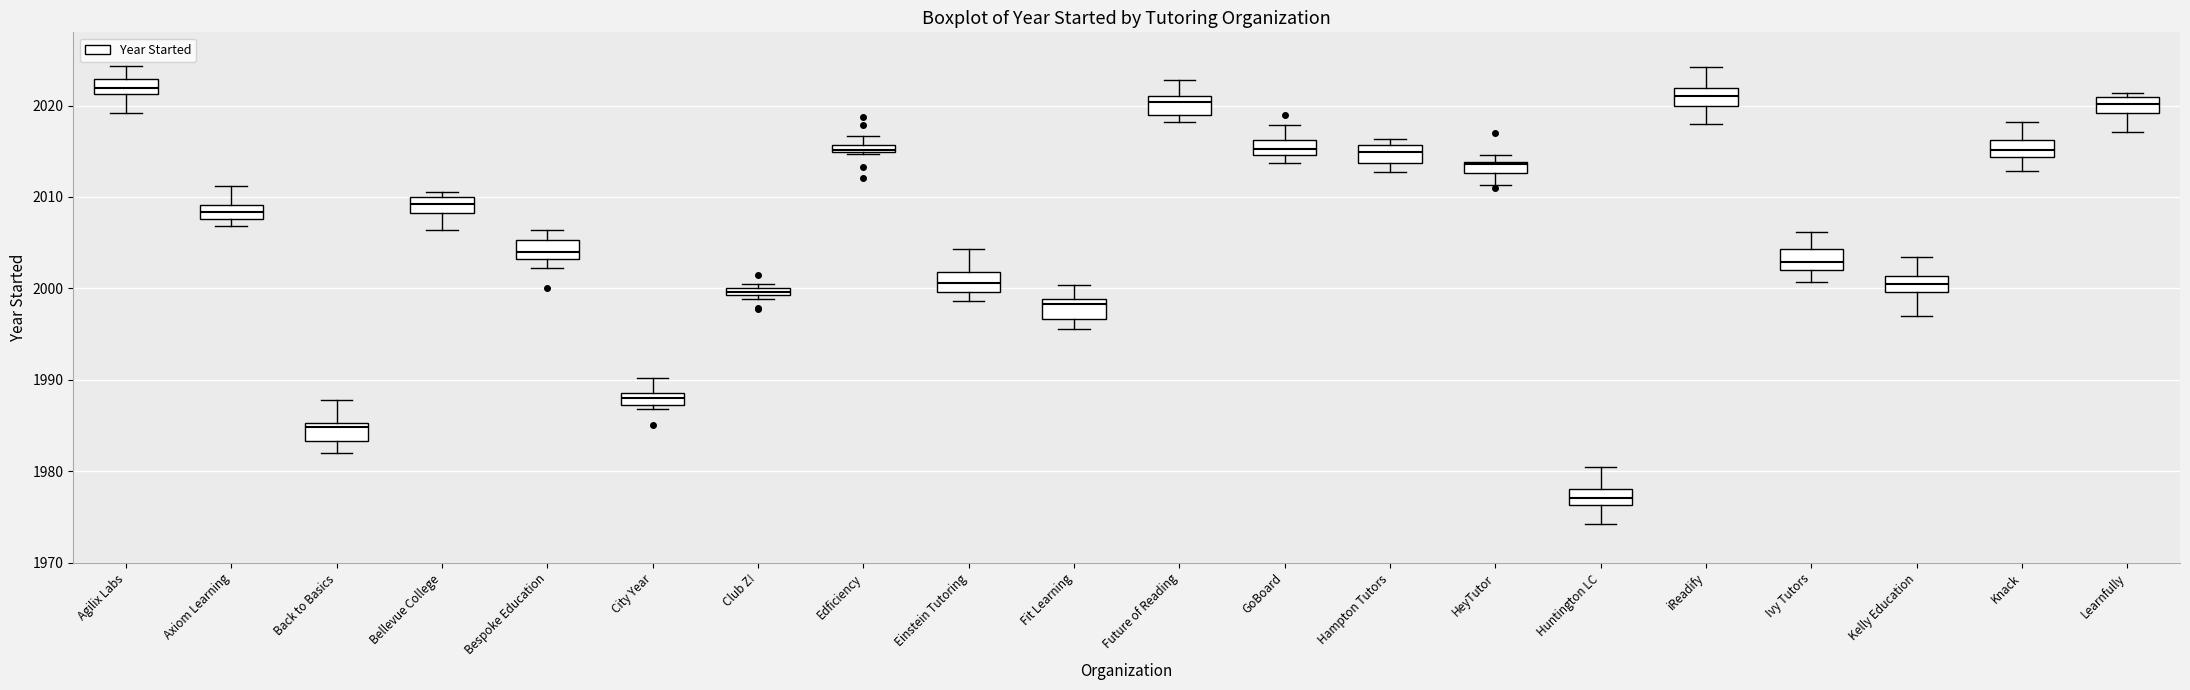

Where does the median line of the box for Agilix Labs sit on the y-axis? The values are not printed on the chart, so give them approximately, as read against the axis.

2022